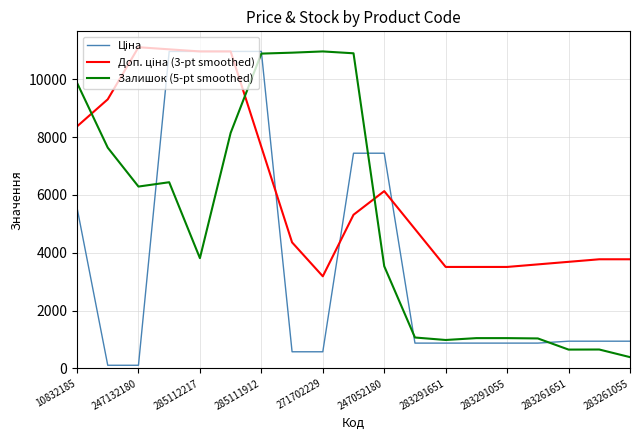

What is the maximum value shown in the chart?

11109.5